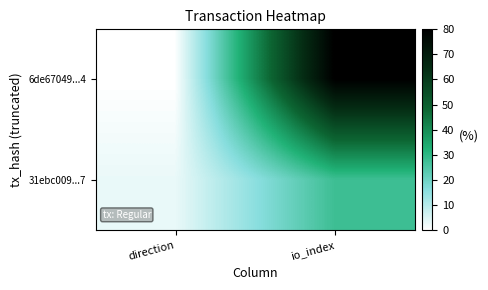

List the series in order of their peak value, highest first.

6de67049...4, 31ebc009...7